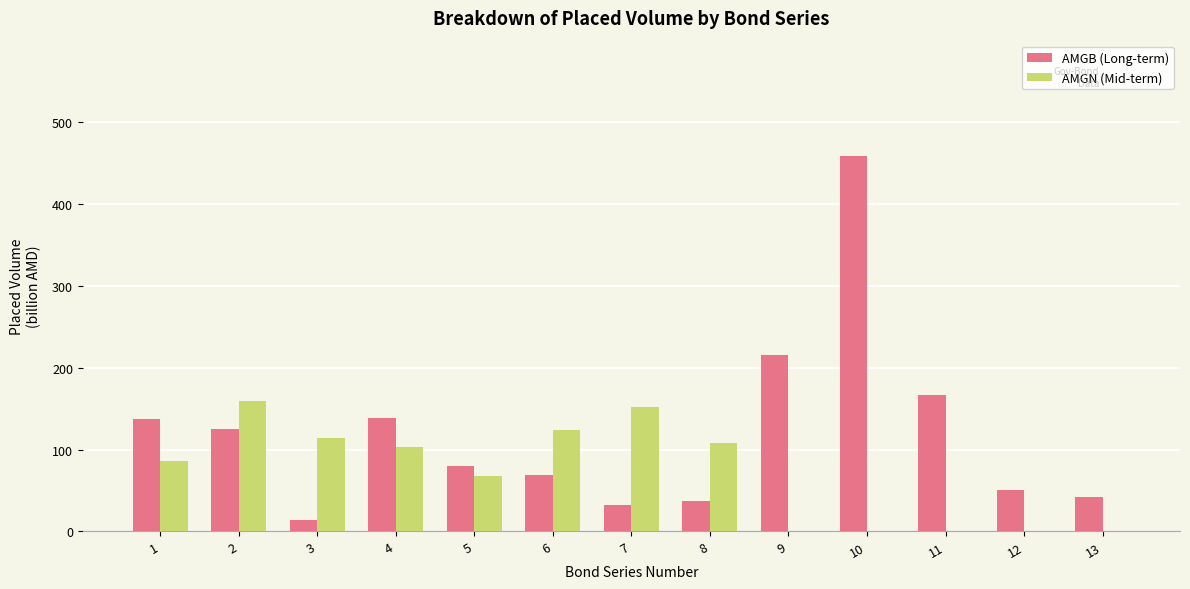

Between 2 and 5, which series saw the biggest shift?

AMGN (Mid-term)